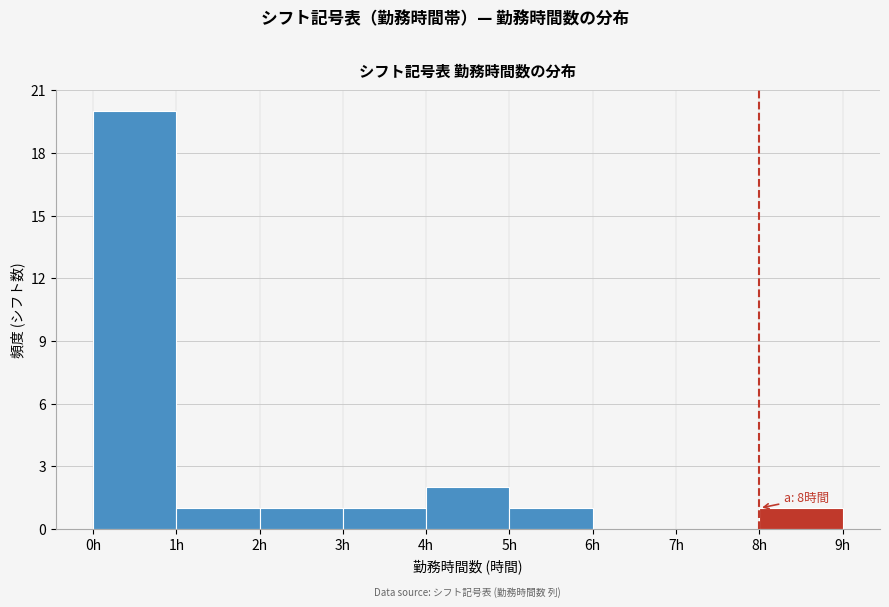

Which range on the x-axis has the tallest bar?

0 to 1